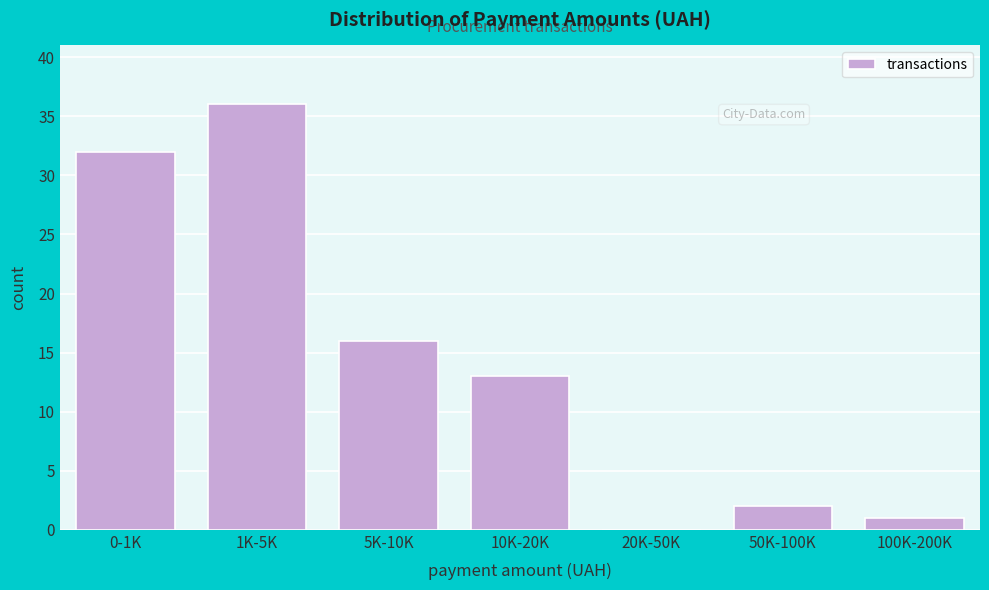

Reading left to right, list all the values displayed in this chart.

0-1K=32	1K-5K=36	5K-10K=16	10K-20K=13	20K-50K=0	50K-100K=2	100K-200K=1